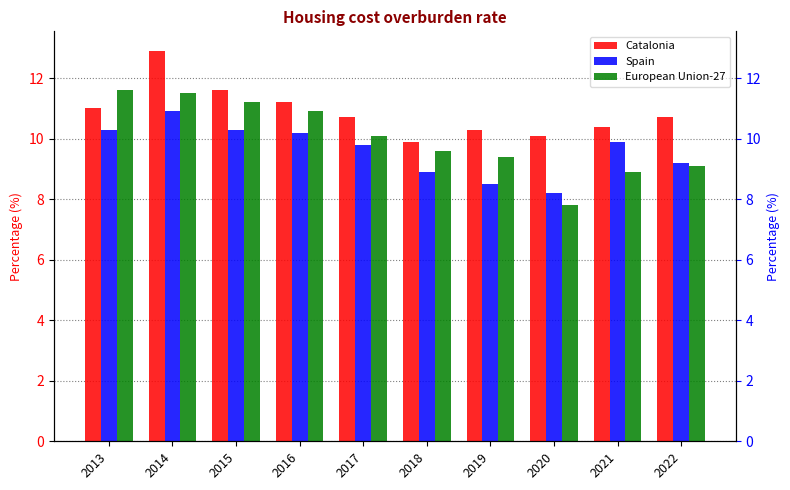

The Spain series shows 10.9 at 2014. True or false?

True